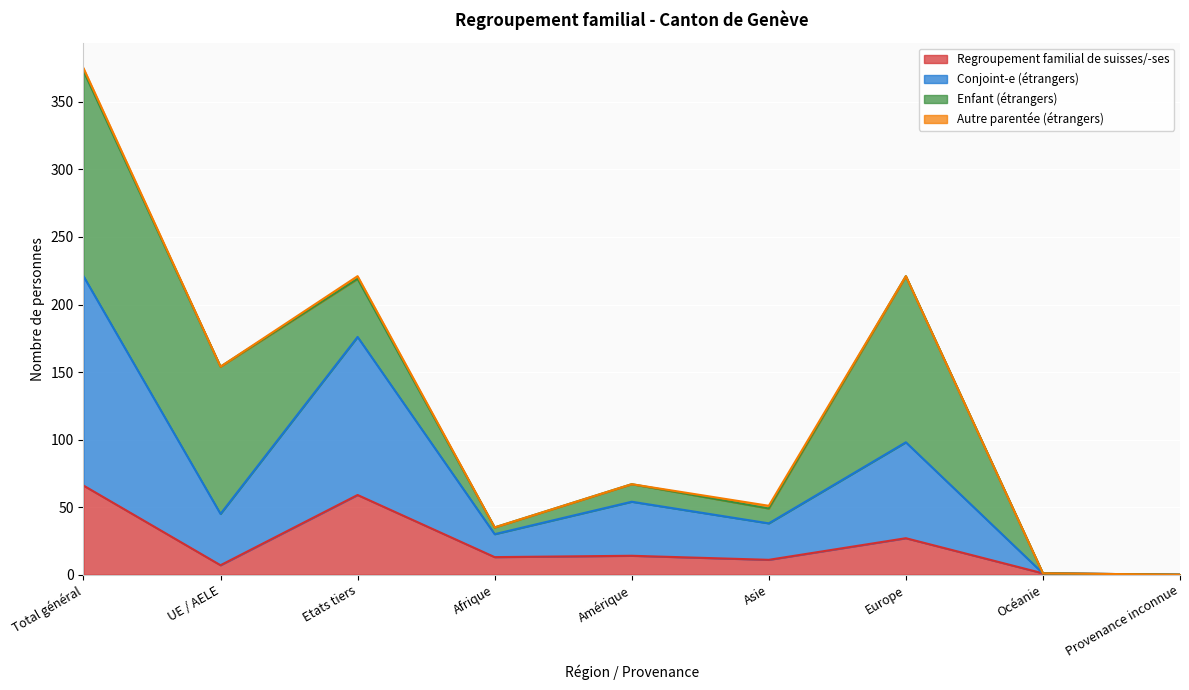

Is it true that Regroupement familial de suisses/-ses equals 106 at Total général?

False